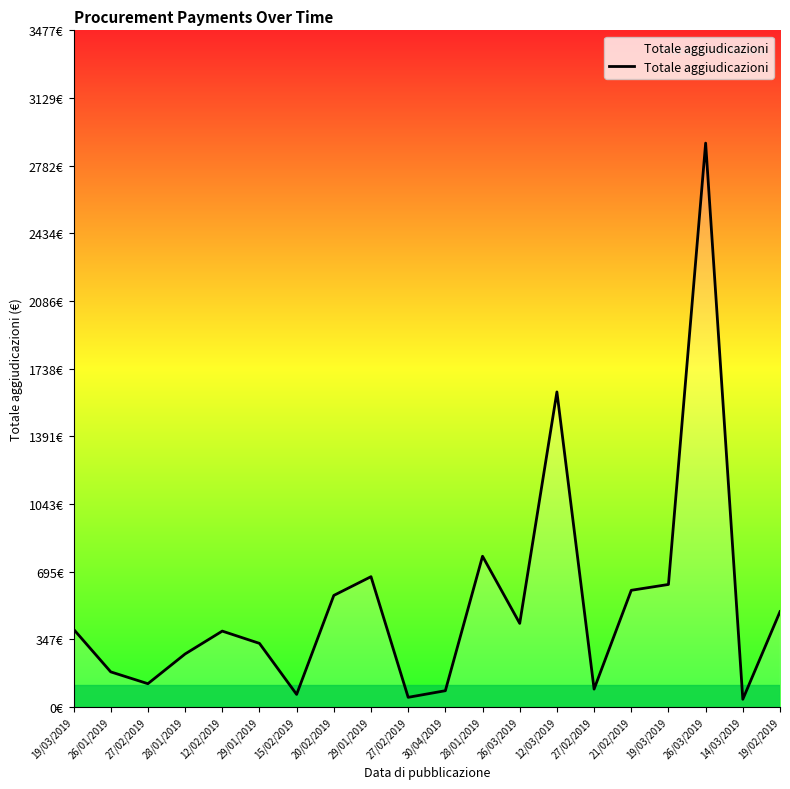

Reading right to left, extract all data points from this chart.

490.2	40.0	2898.0	630.0	600.0	92.2	1619.4	430.0	775.0	84.0	50.0	670.0	573.7	65.0	327.3	390.3	272.7	120.0	180.8	400.0